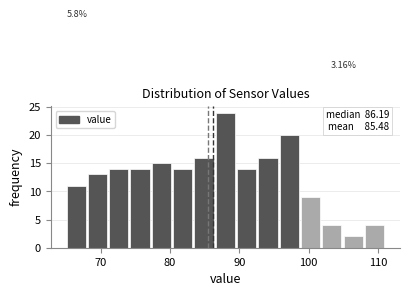

Read against the x-axis, roughly where is the centre of the tallest bar?

88